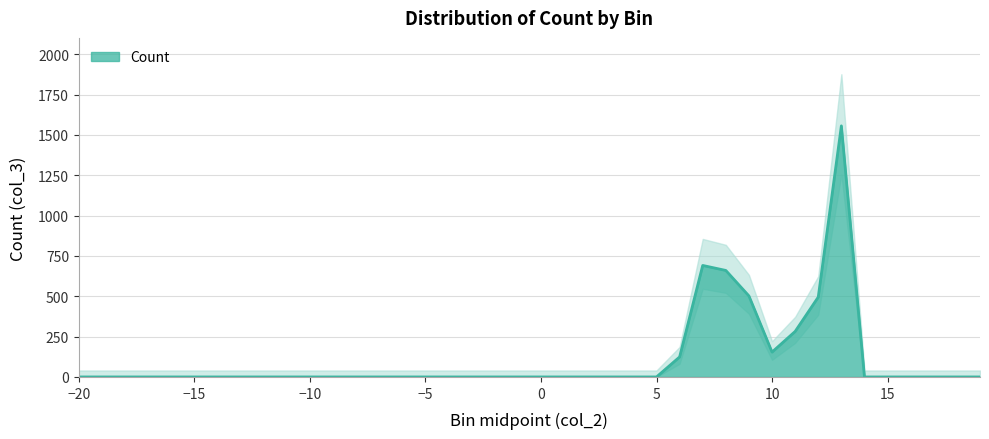

List the labels in order of value, largest first.

13.0, 7.0, 8.0, 9.0, 12.0, 11.0, 10.0, 6.0, -20.0, -19.0, -18.0, -17.0, -16.0, -15.0, -14.0, -13.0, -12.0, -11.0, -10.0, -9.0, -8.0, -7.0, -6.0, -5.0, -4.0, -3.0, -2.0, -1.0, 0.0, 1.0, 2.0, 3.0, 4.0, 5.0, 14.0, 15.0, 16.0, 17.0, 18.0, 19.0